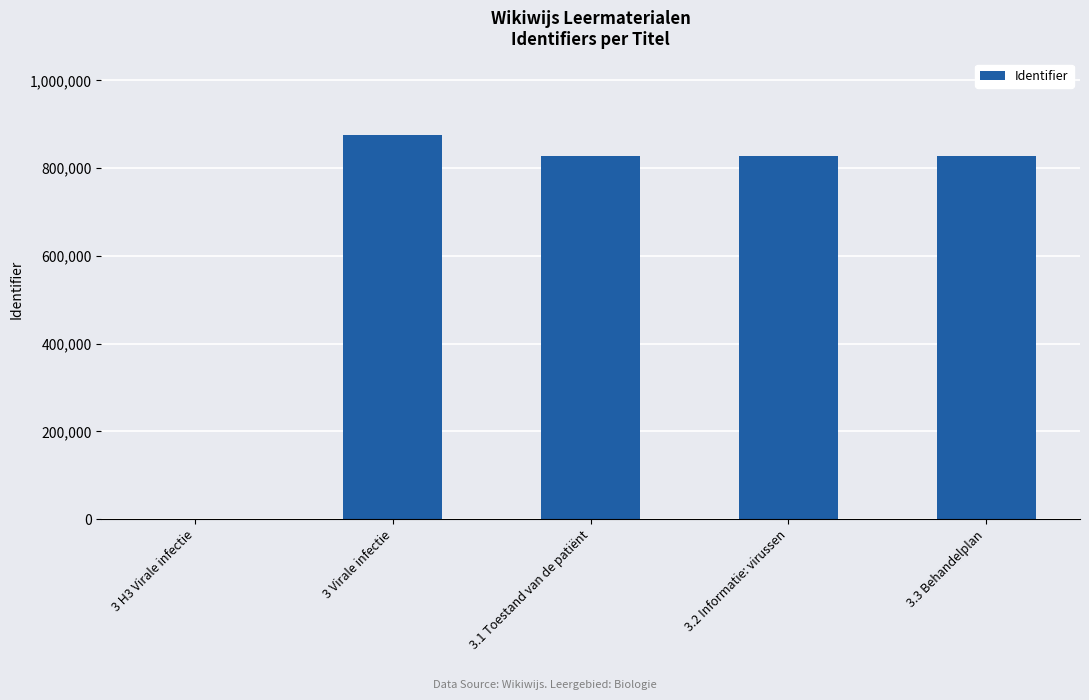

What is the sum of all values?

3360263